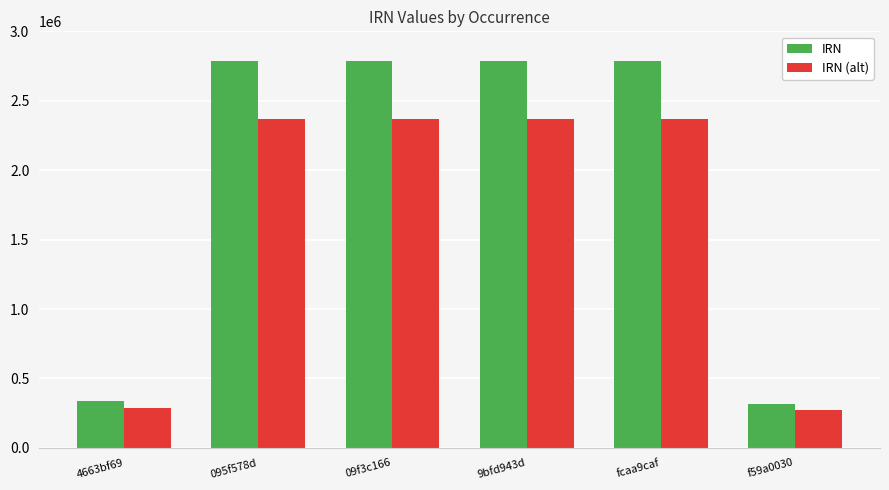

Is it true that IRN (alt) equals 869957.7 at 095f578d?

False